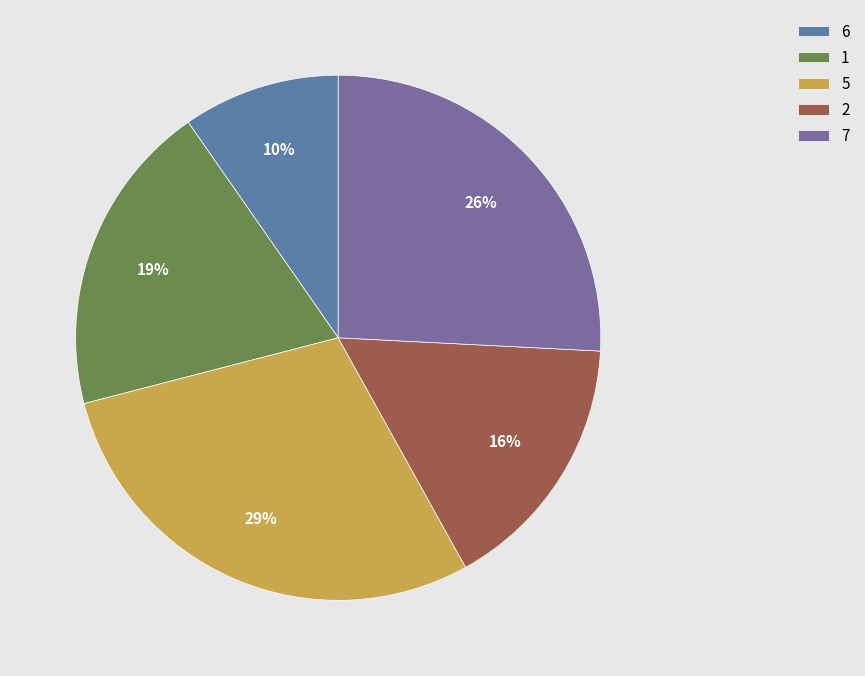

Rank the categories by value from highest to lowest.

5, 7, 1, 2, 6